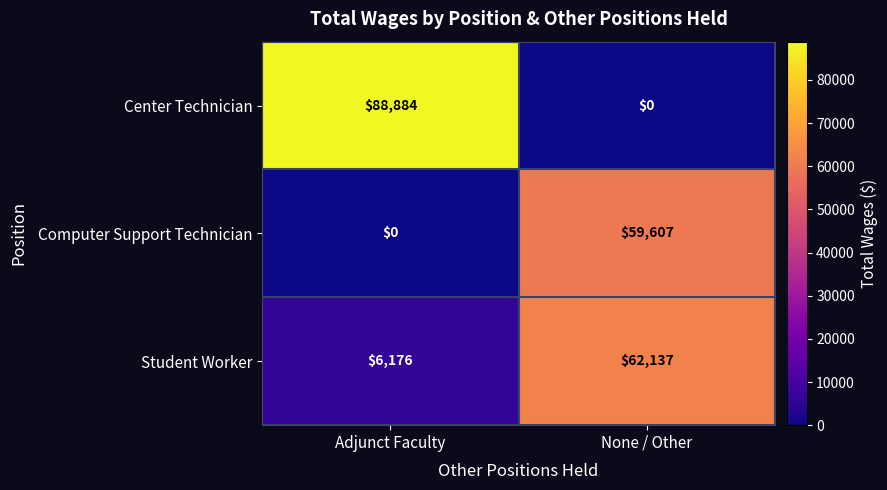

Which series changed the most between Adjunct Faculty and None / Other?

Center Technician